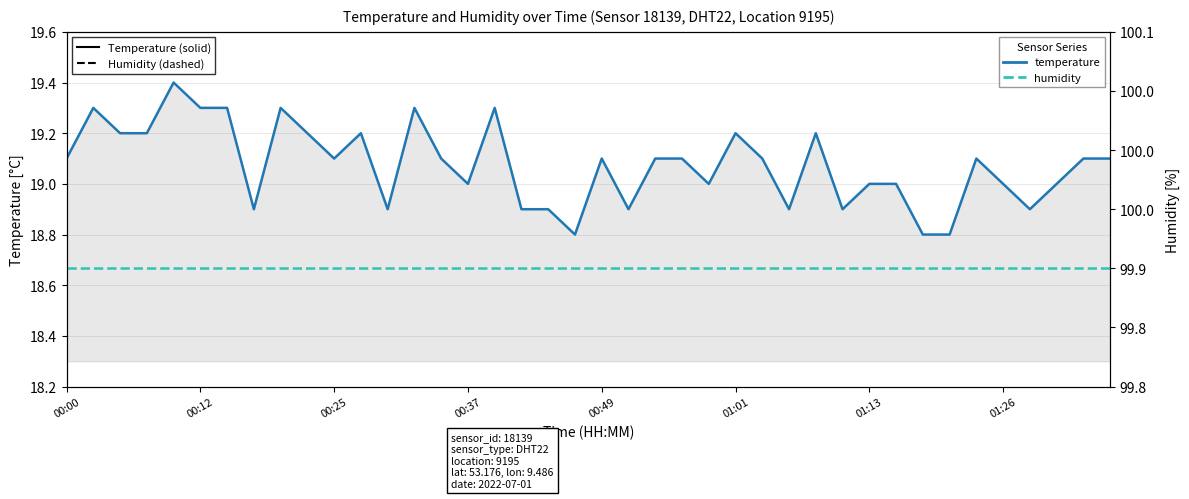

How many lines are shown in the chart?

2